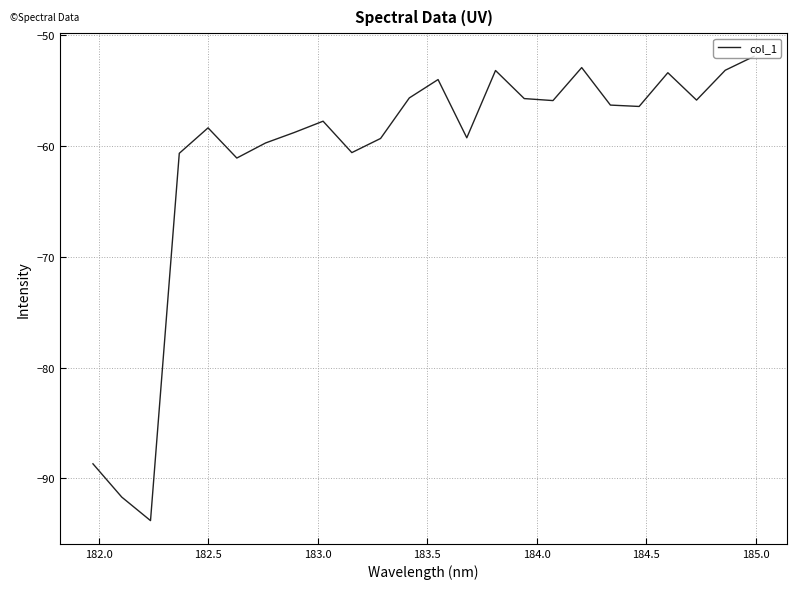

What is the difference between the maximum and minimum values?

41.9